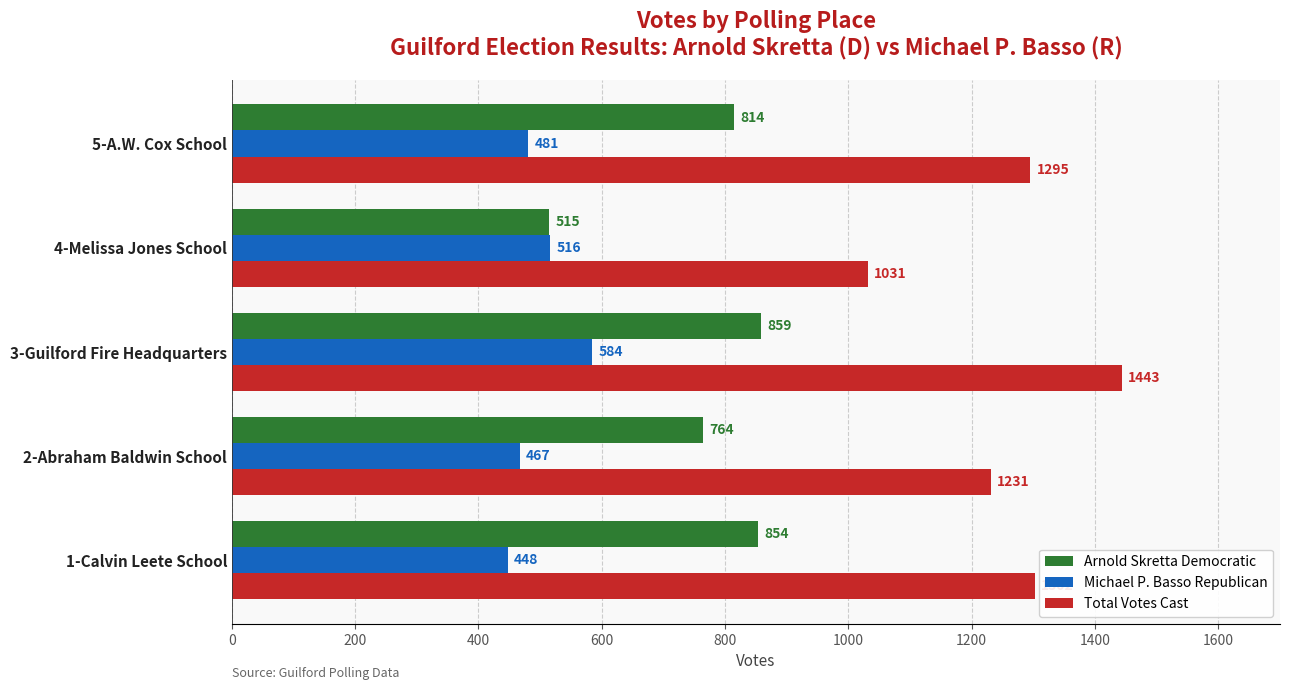

What is the sum of all Total Votes Cast values?

6302